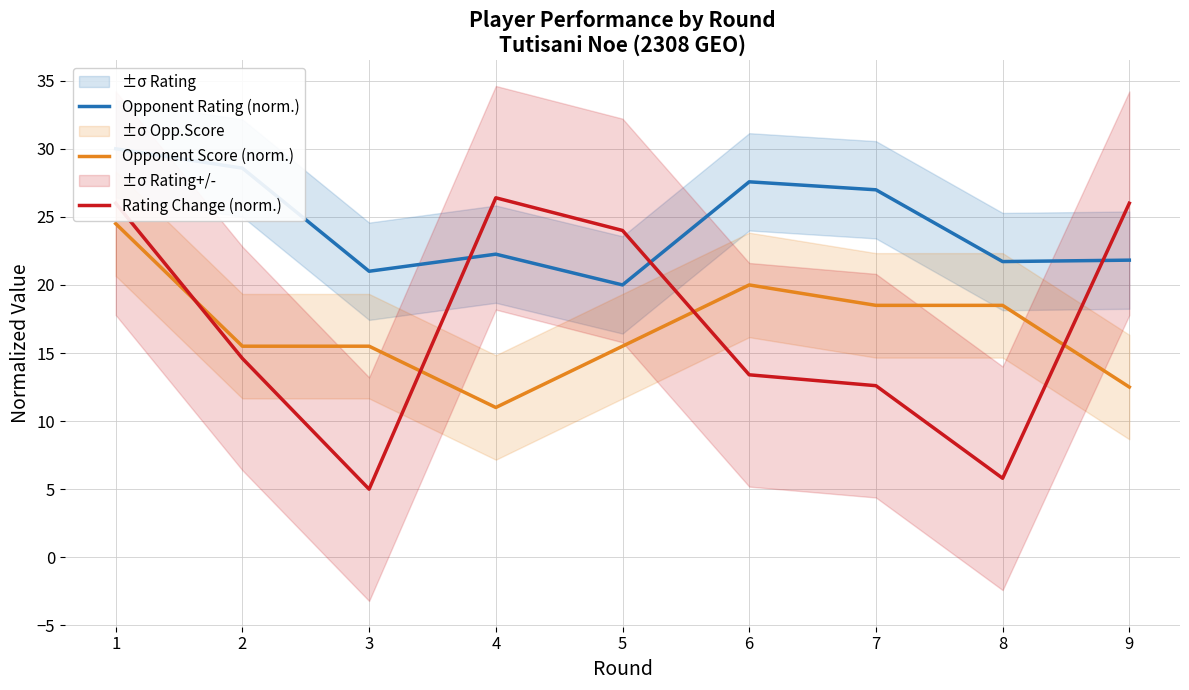

At which category does the chart reach its minimum across all series?

3